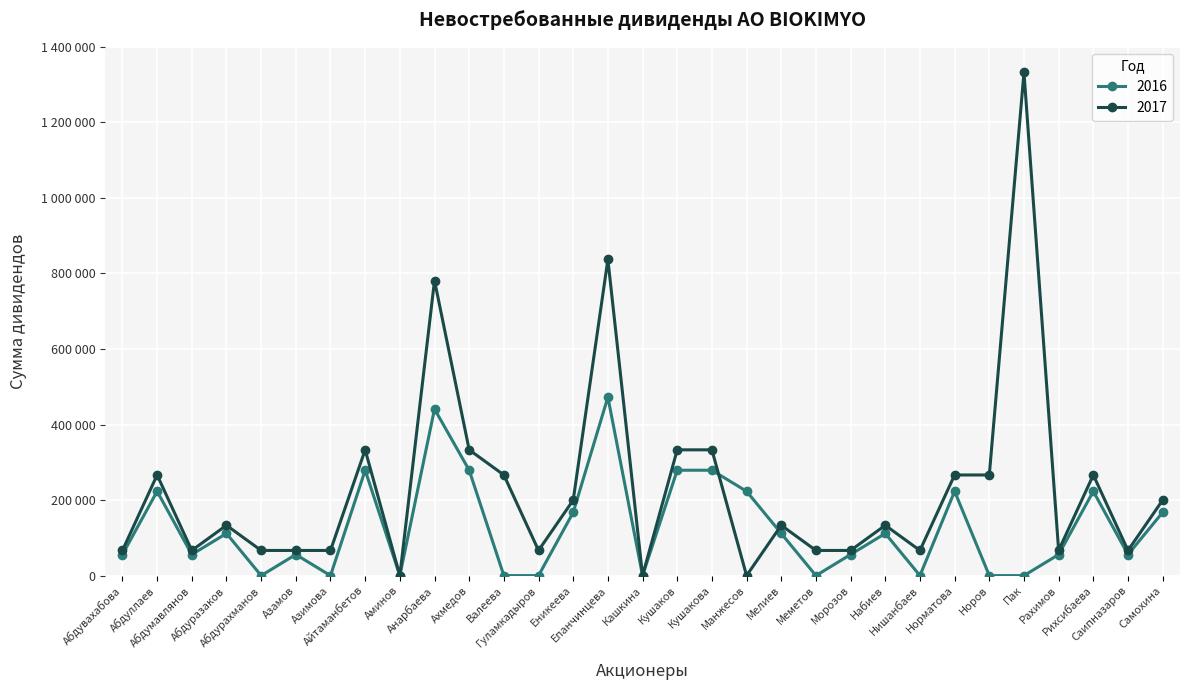

Is this an area chart (filled region under the line)?

No